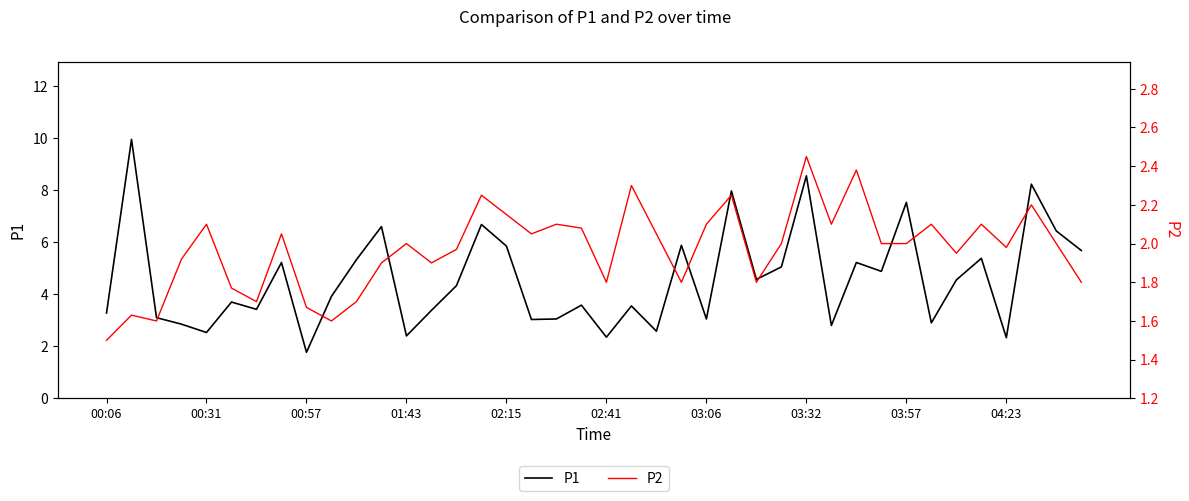

What is the lowest value of the P2 series?

1.5